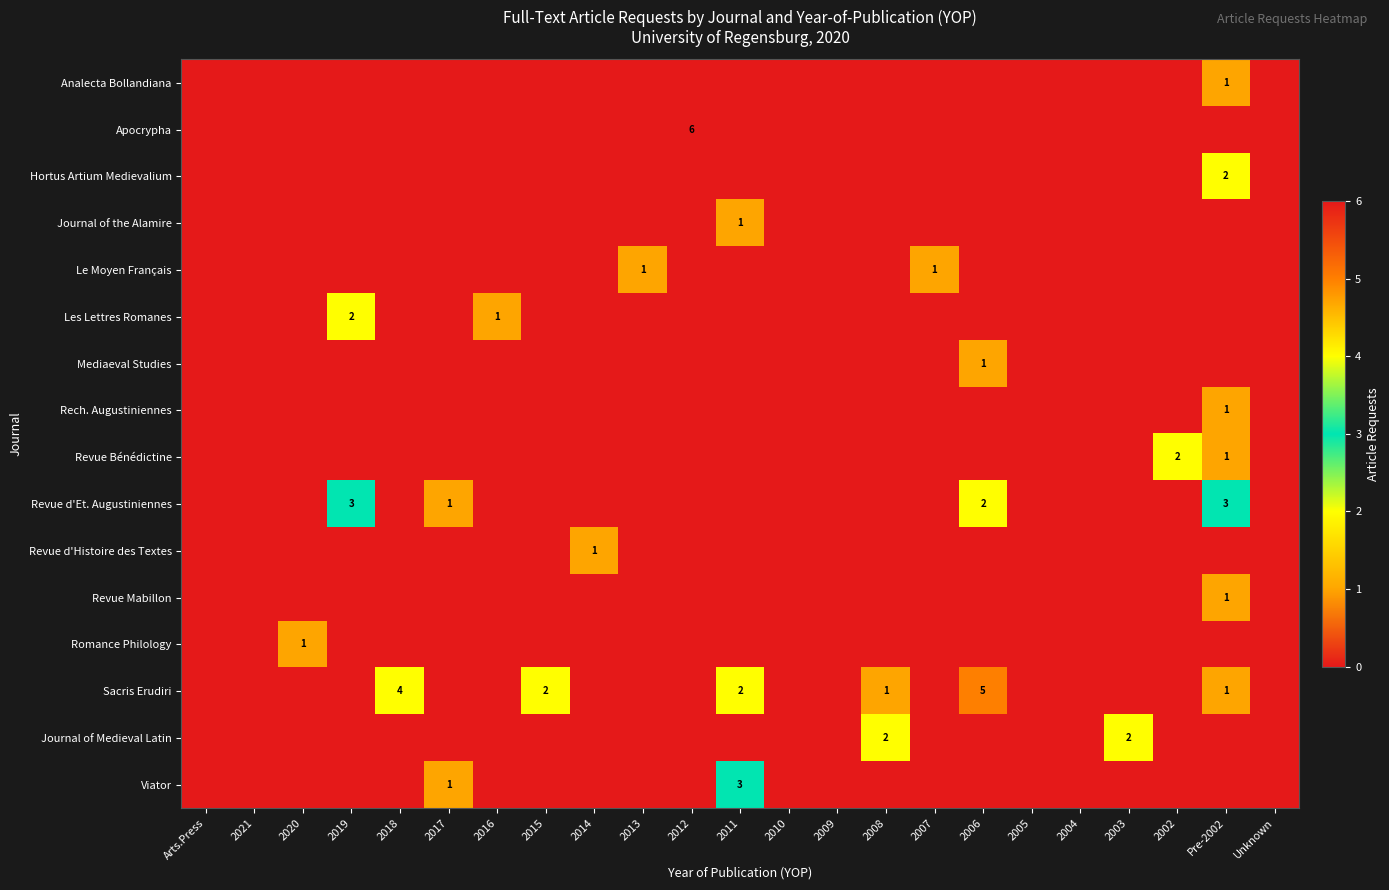

The Journal of the Alamire series shows 1 at 2014. True or false?

False